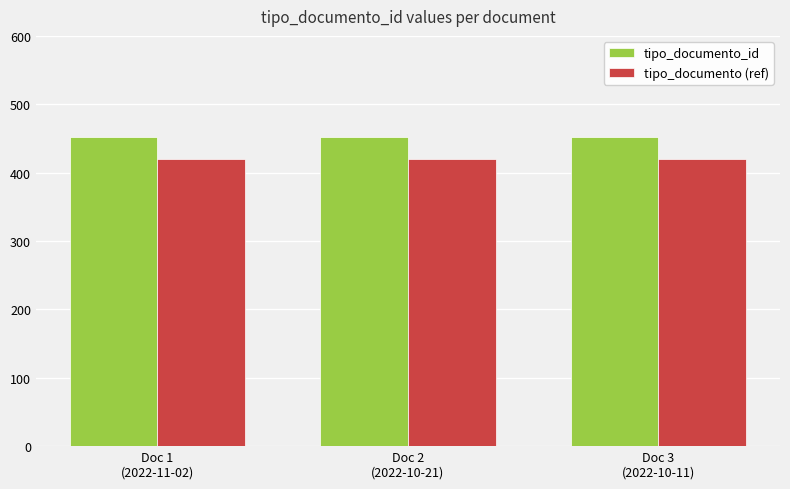

What is the total value across all series at Doc 3
(2022-10-11)?

872